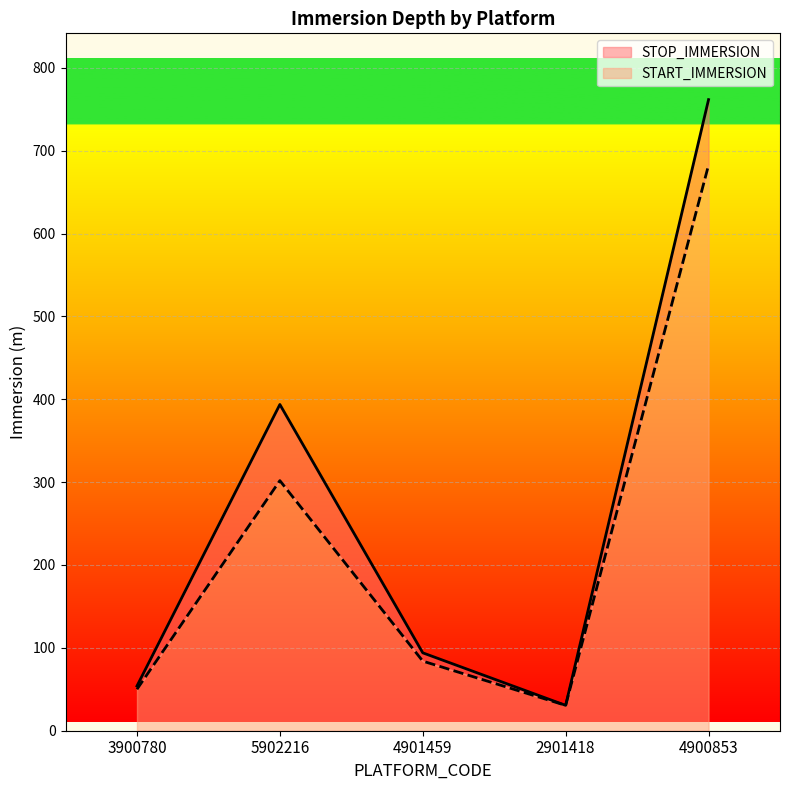

Reading left to right, list all the values displayed in this chart.

STOP_IMMERSION: 54.0	393.7	94.0	30.6	761.6
START_IMMERSION: 50.0	301.8	84.0	30.6	682.6